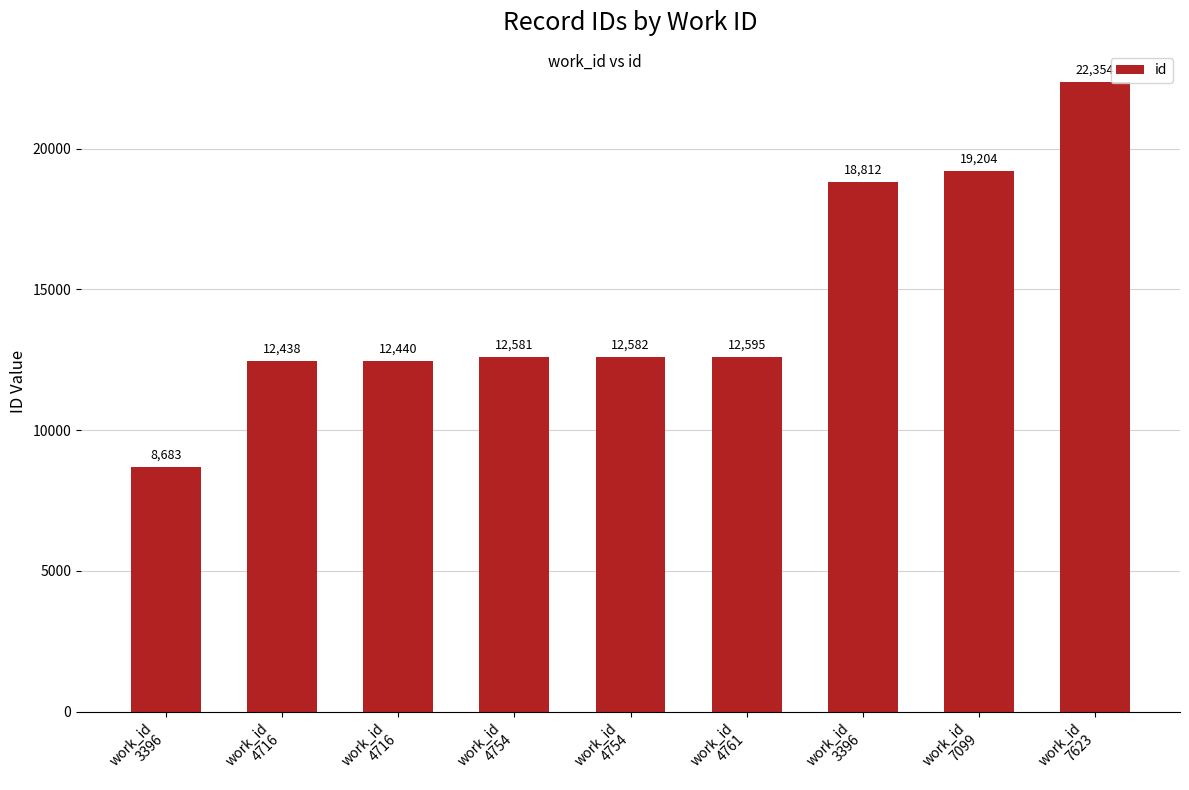

What is the average value?

14632